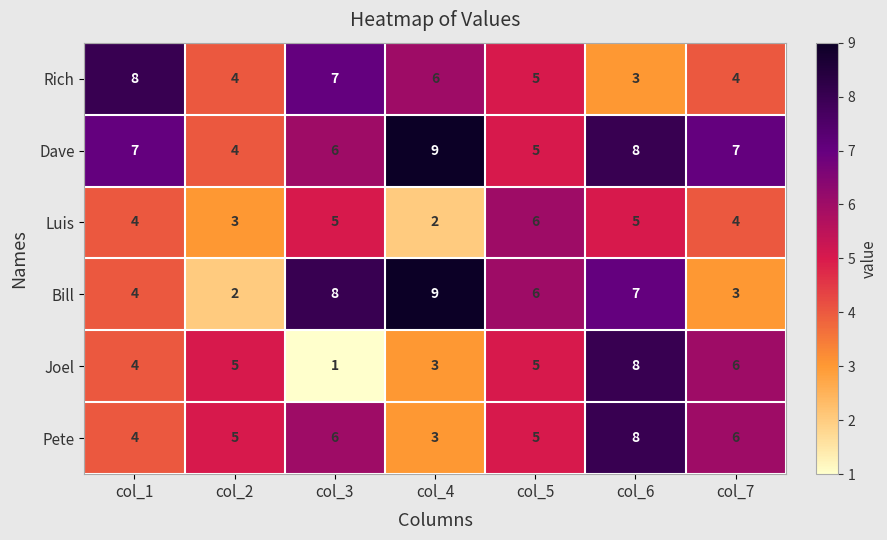

How many data points in Pete are less than 5?

2